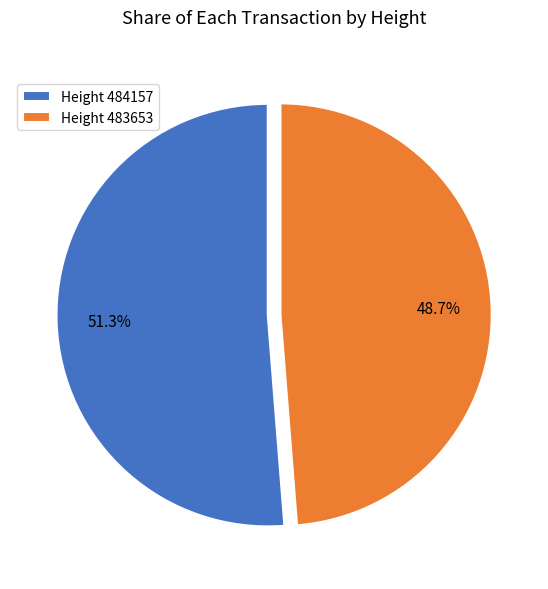

What percentage is NOT represented by Height 484157?

48.7%